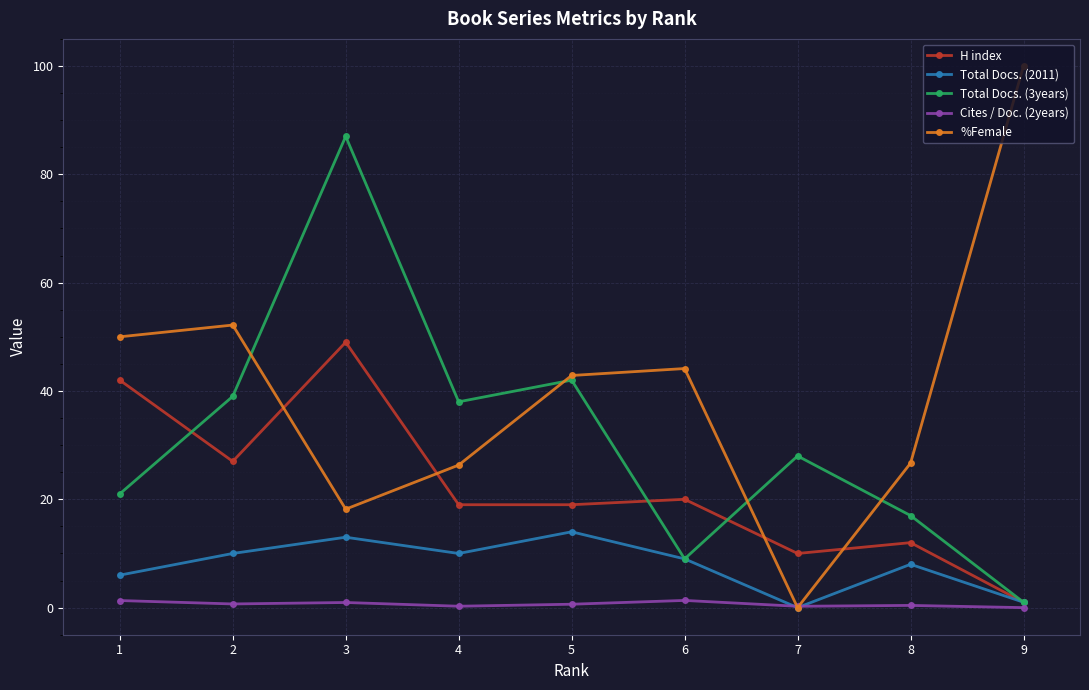

How many times do Cites / Doc. (2years) and Total Docs. (2011) cross each other?

2